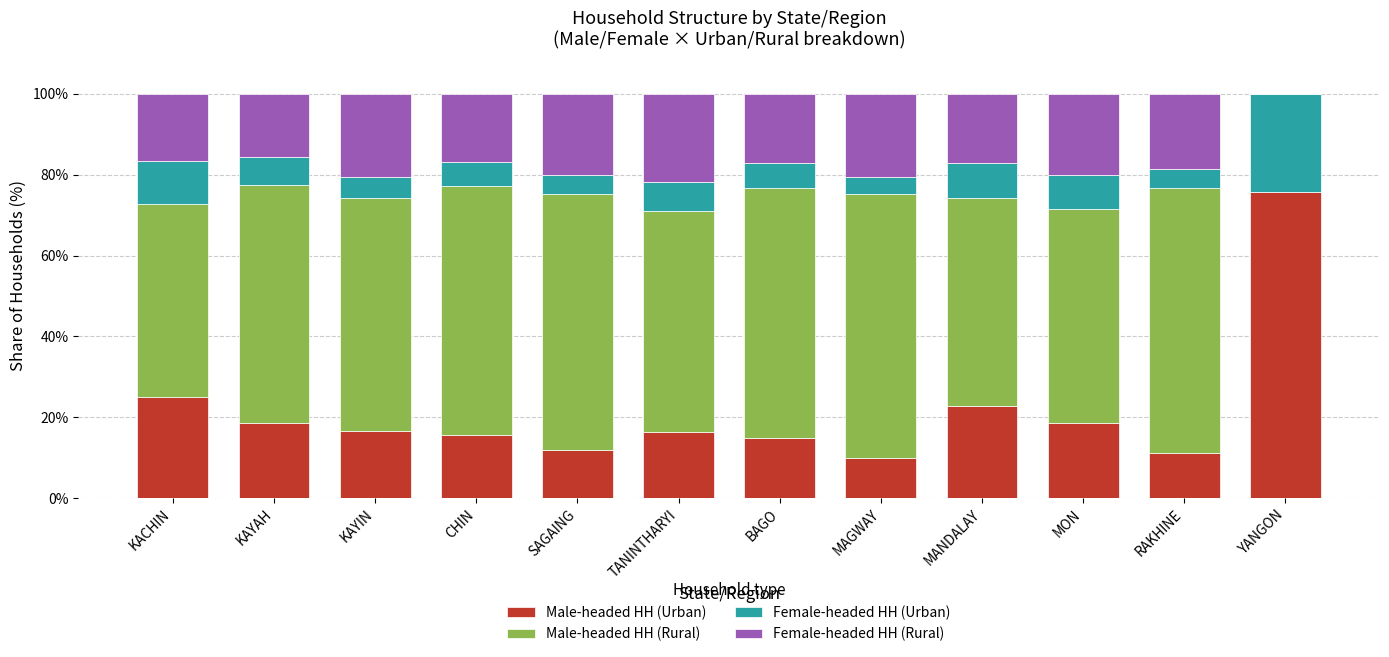

What is the sum of the Male-headed HH (Urban) values at TANINTHARYI and SAGAING?

28.4